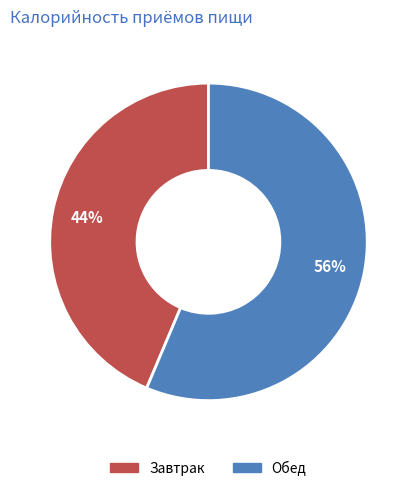

Combined, do Обед and Завтрак account for over 50%?

Yes